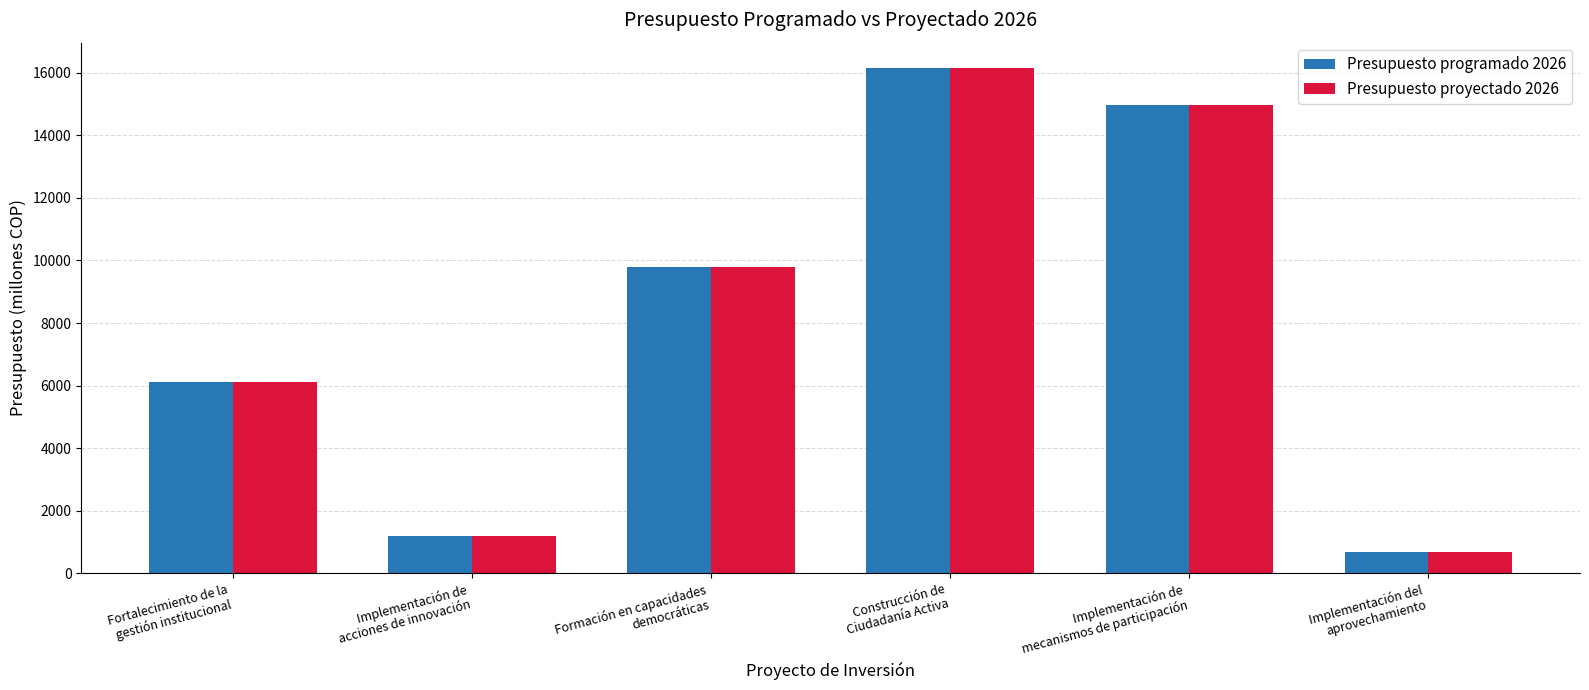

What are all the series names shown in the legend?

Presupuesto programado 2026, Presupuesto proyectado 2026